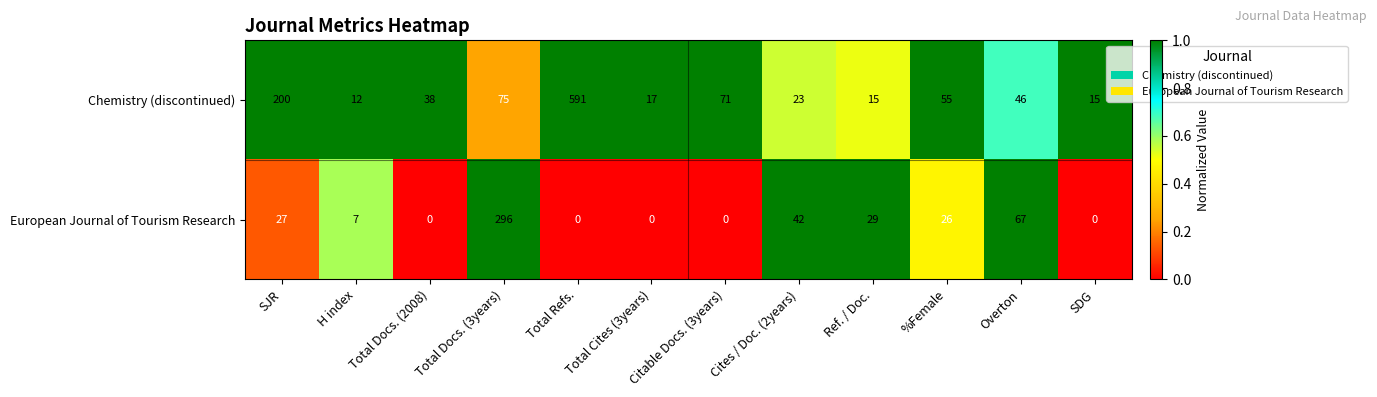

What is the highest value of the European Journal of Tourism Research series?

296